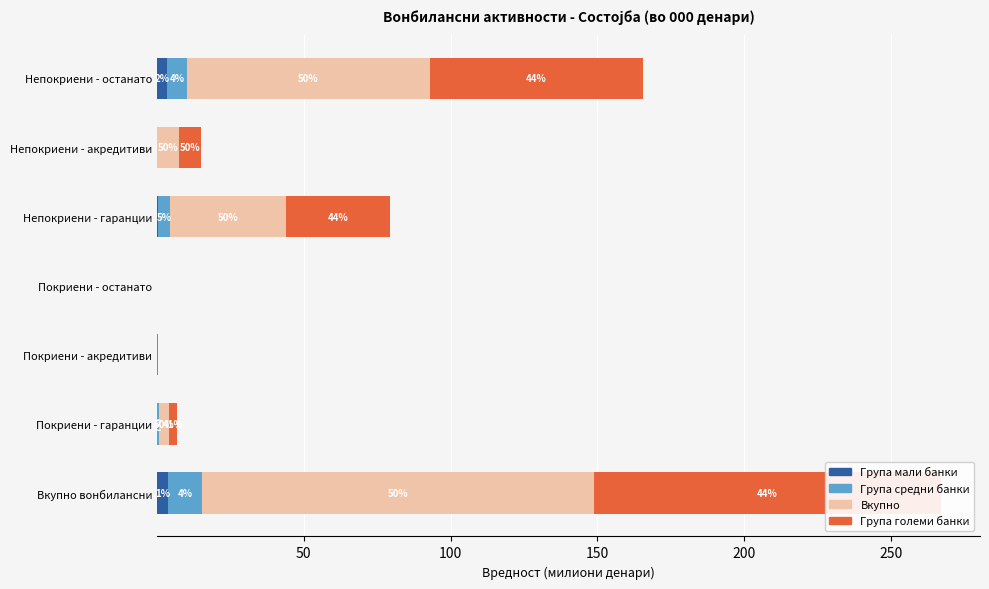

What is the greatest value displayed?

133.5